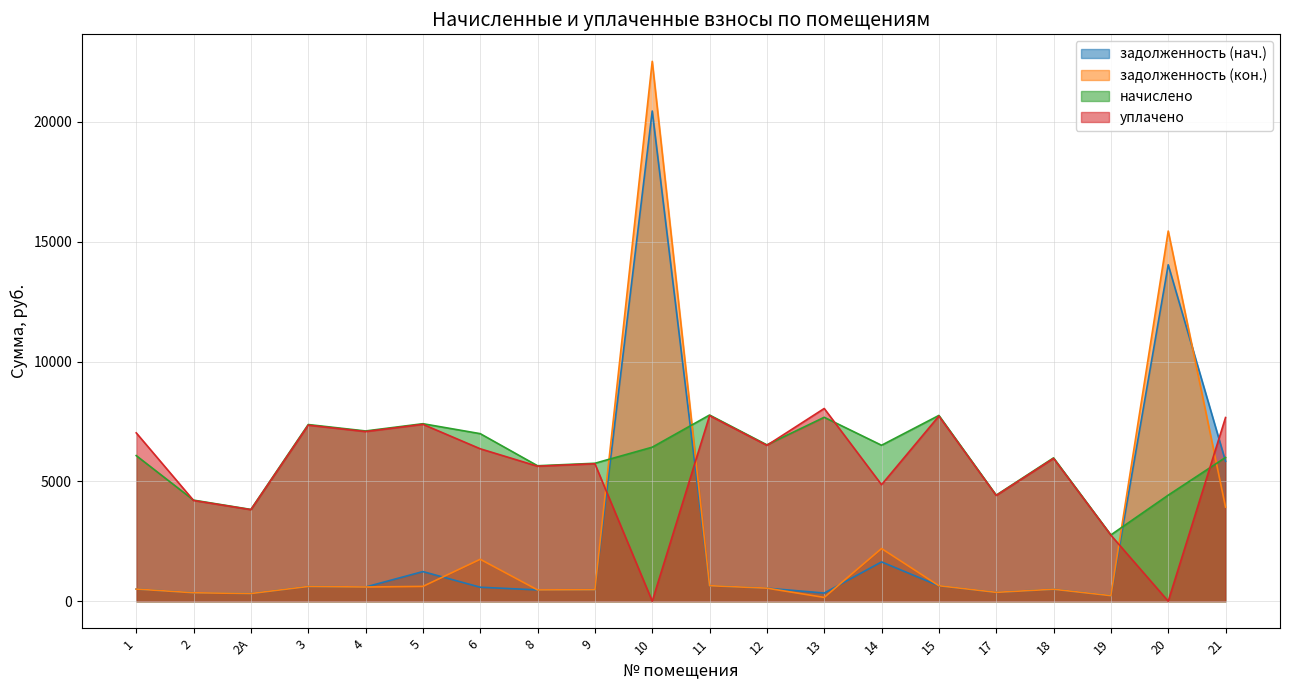

Which has a higher value, 18 or 5?

5